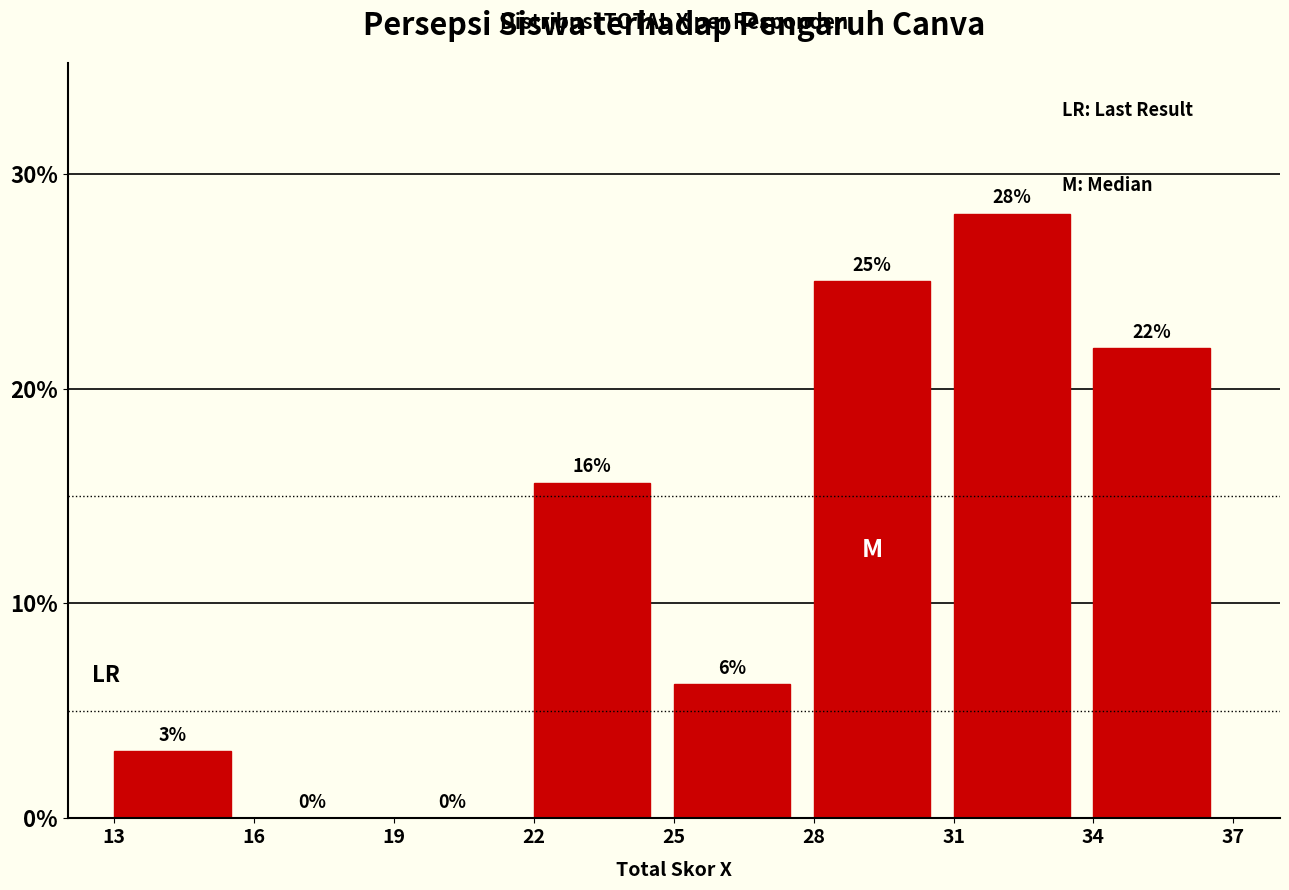

Count the number of data series in this chart.

1